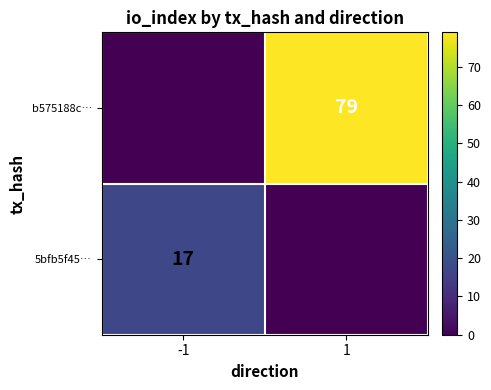

Is the value of b575188c… at 1 greater than the value of 5bfb5f45… at -1?

Yes